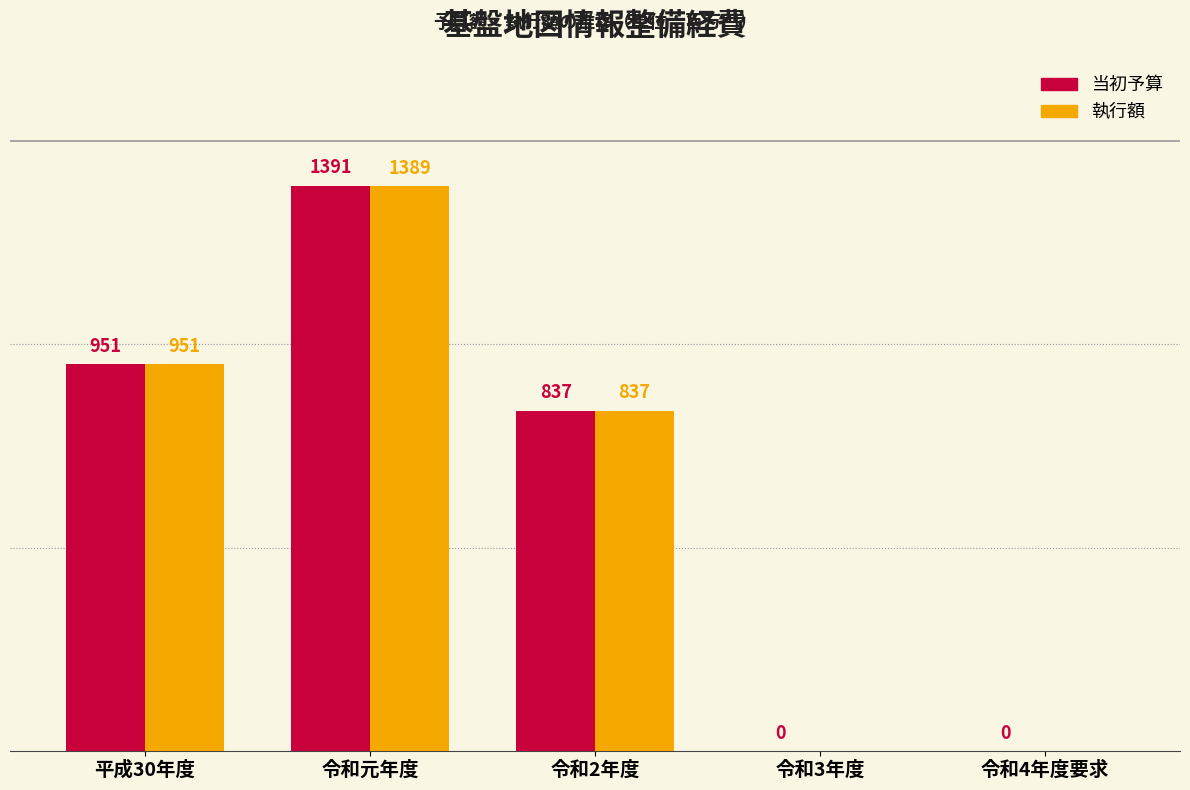

Which category has the highest value across all series?

令和元年度